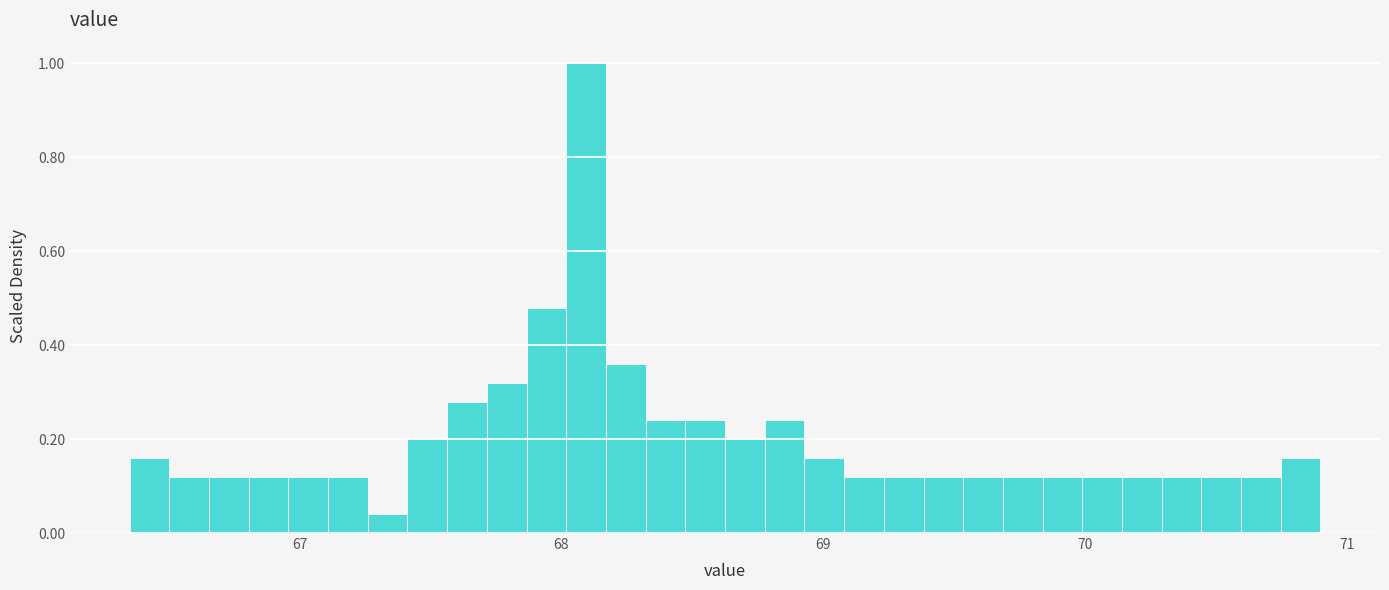

Around what value on the x-axis is the tallest bar? Give the approximate position of its centre, as read against the axis.

68.1